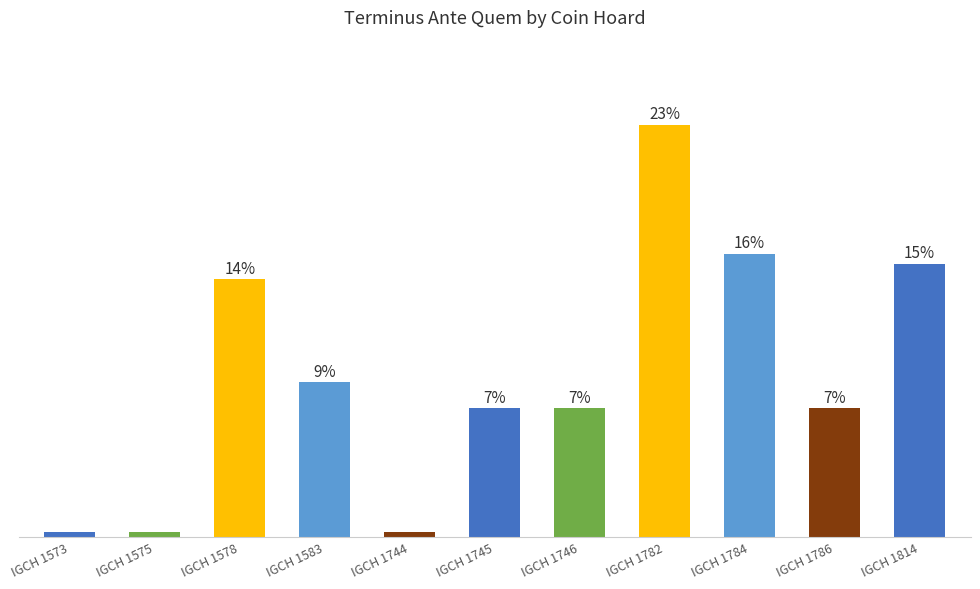

At which category does the chart reach its minimum across all series?

IGCH 1573